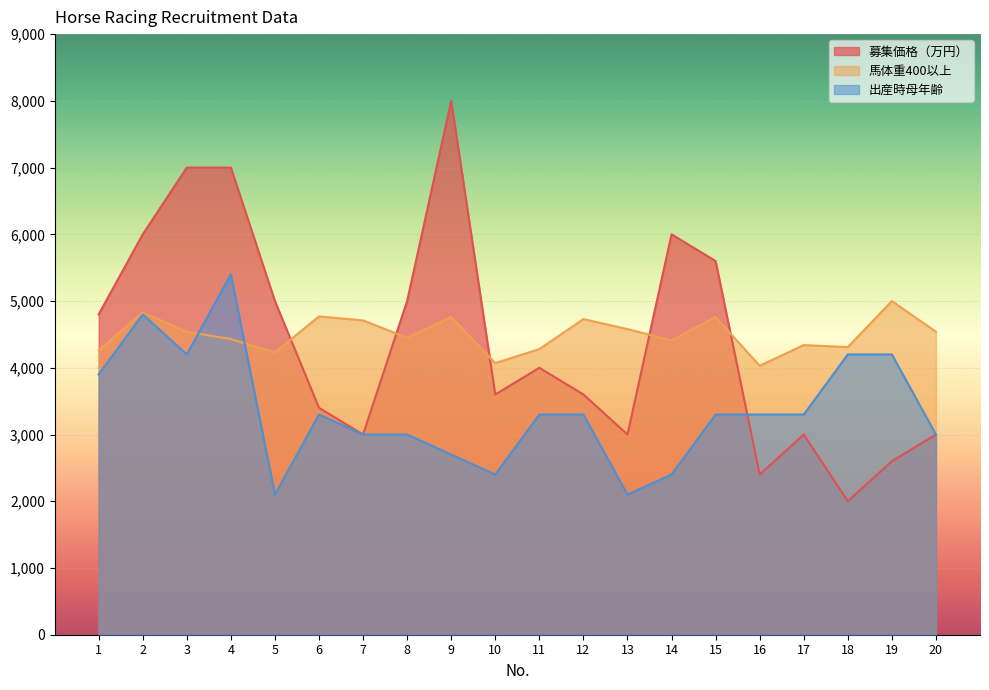

What is the average value of the 出産時母年齢 series?

3360